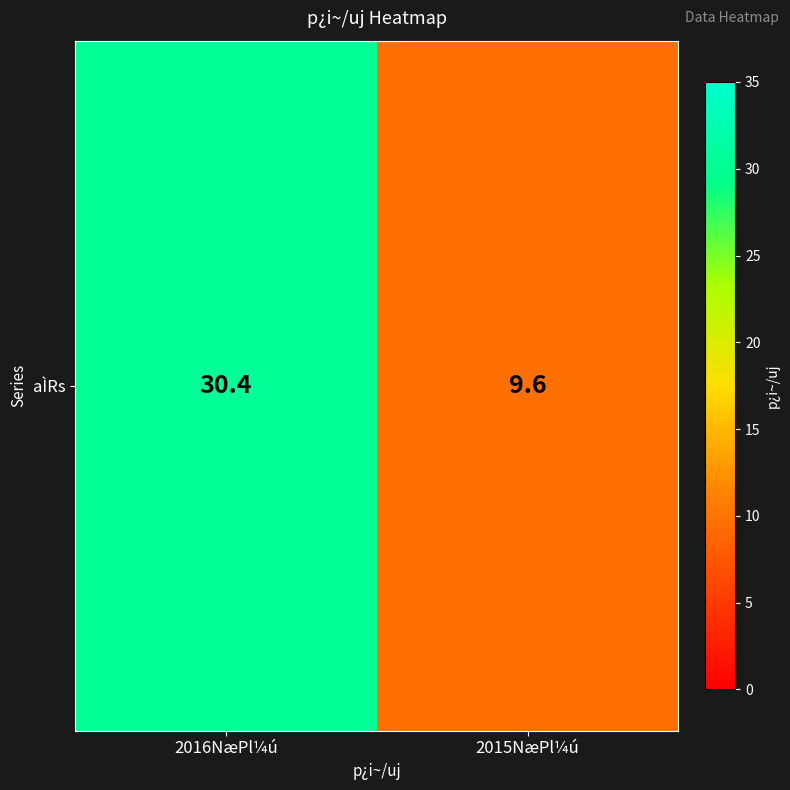

How many distinct data groups are displayed?

1